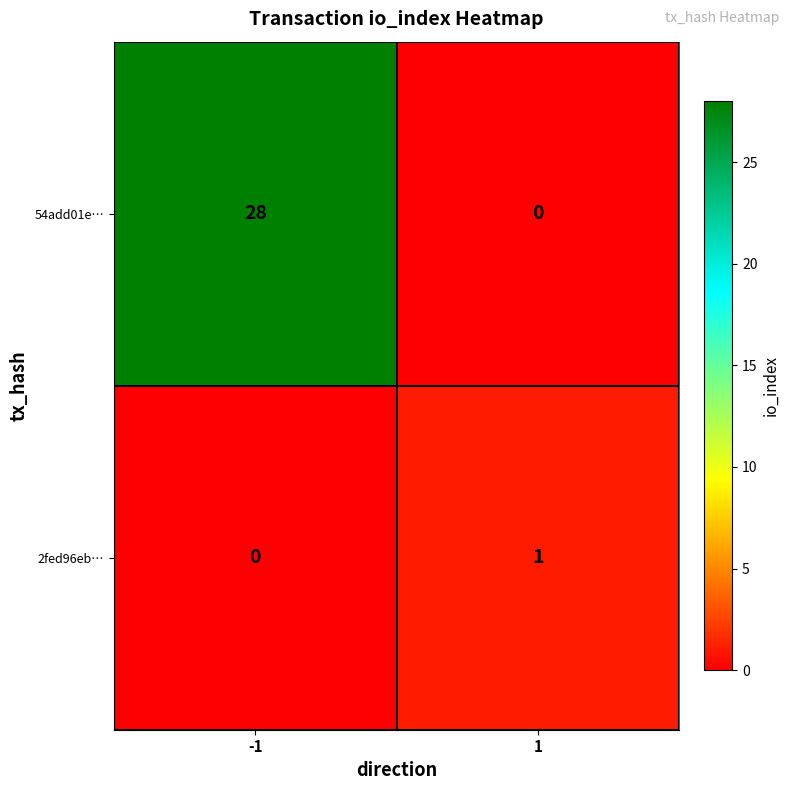

What is the total value across all series at 1?

1